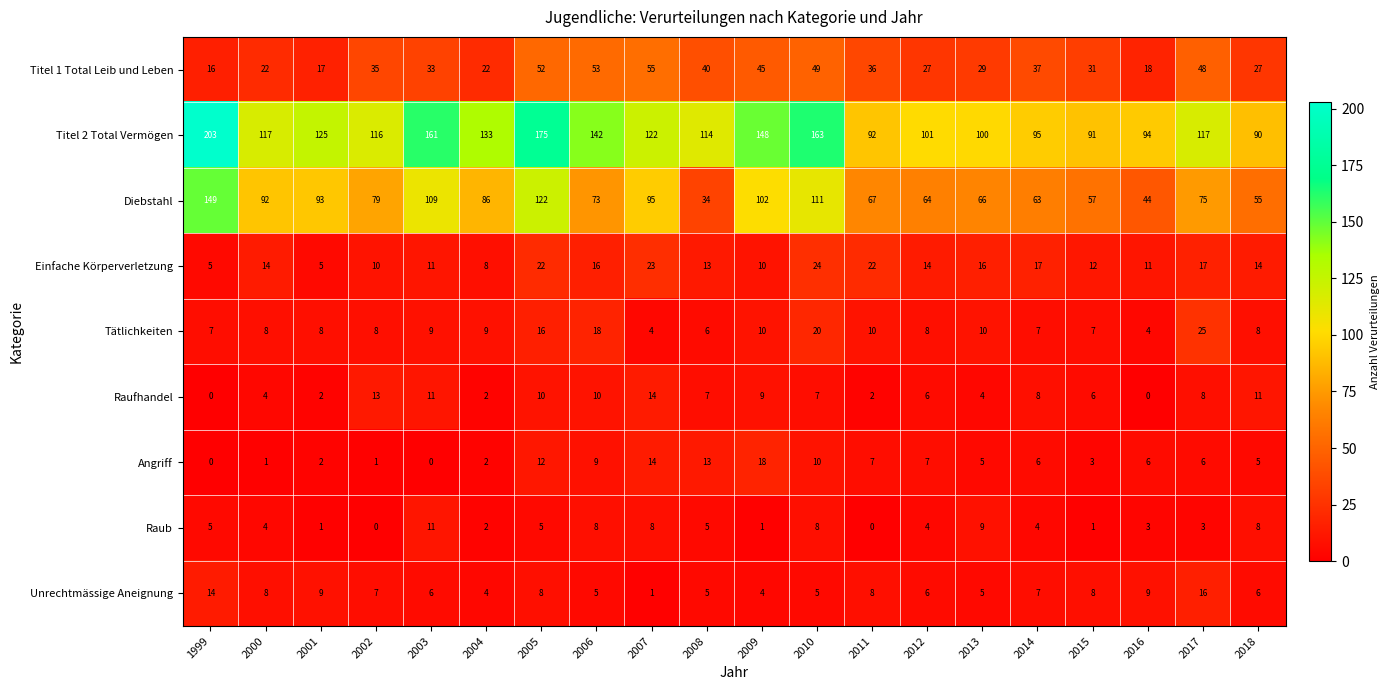

What is the approximate value of Einfache Körperverletzung at 2008?

13